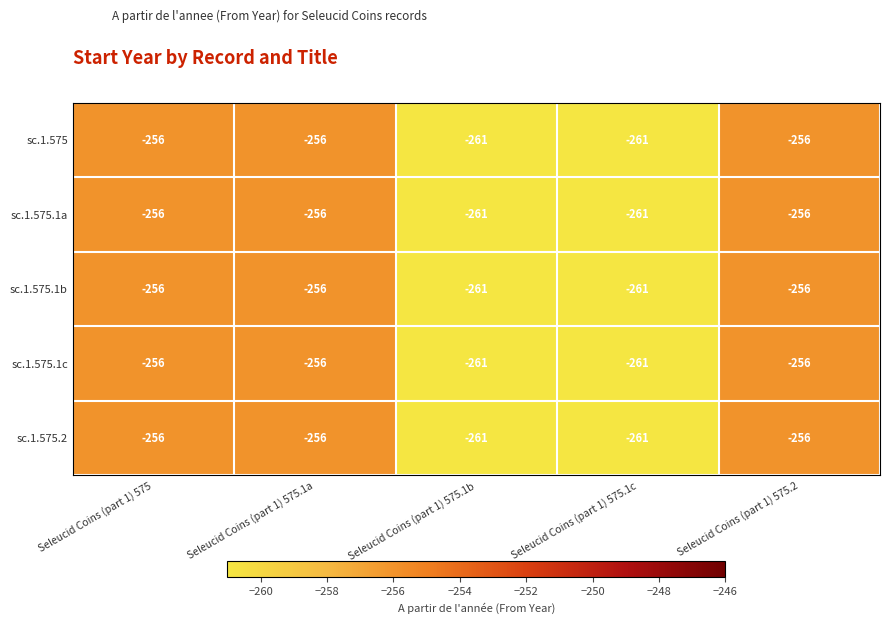

What is the total value across all series at Seleucid Coins (part 1) 575.1a?

-1280